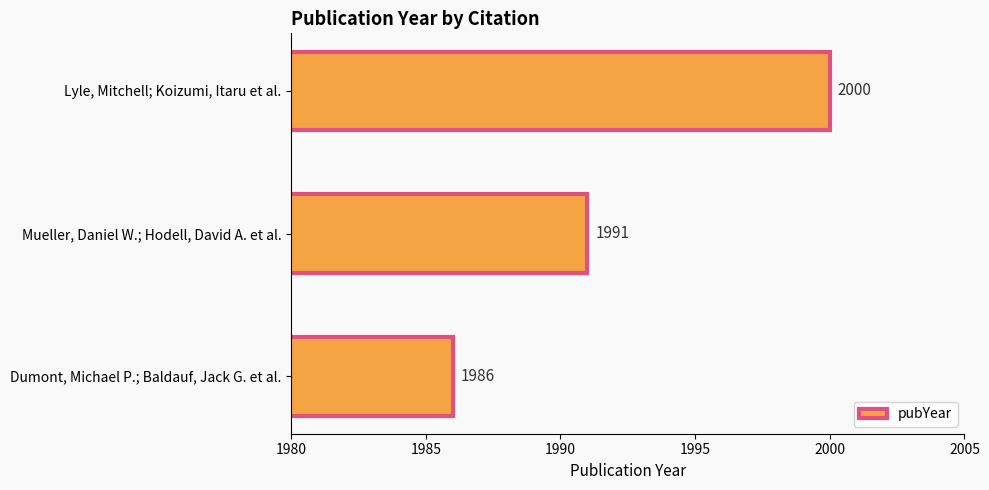

Reading top to bottom, what are all the values shown in this chart?

Lyle, Mitchell; Koizumi, Itaru et al.=2000	Mueller, Daniel W.; Hodell, David A. et al.=1991	Dumont, Michael P.; Baldauf, Jack G. et al.=1986